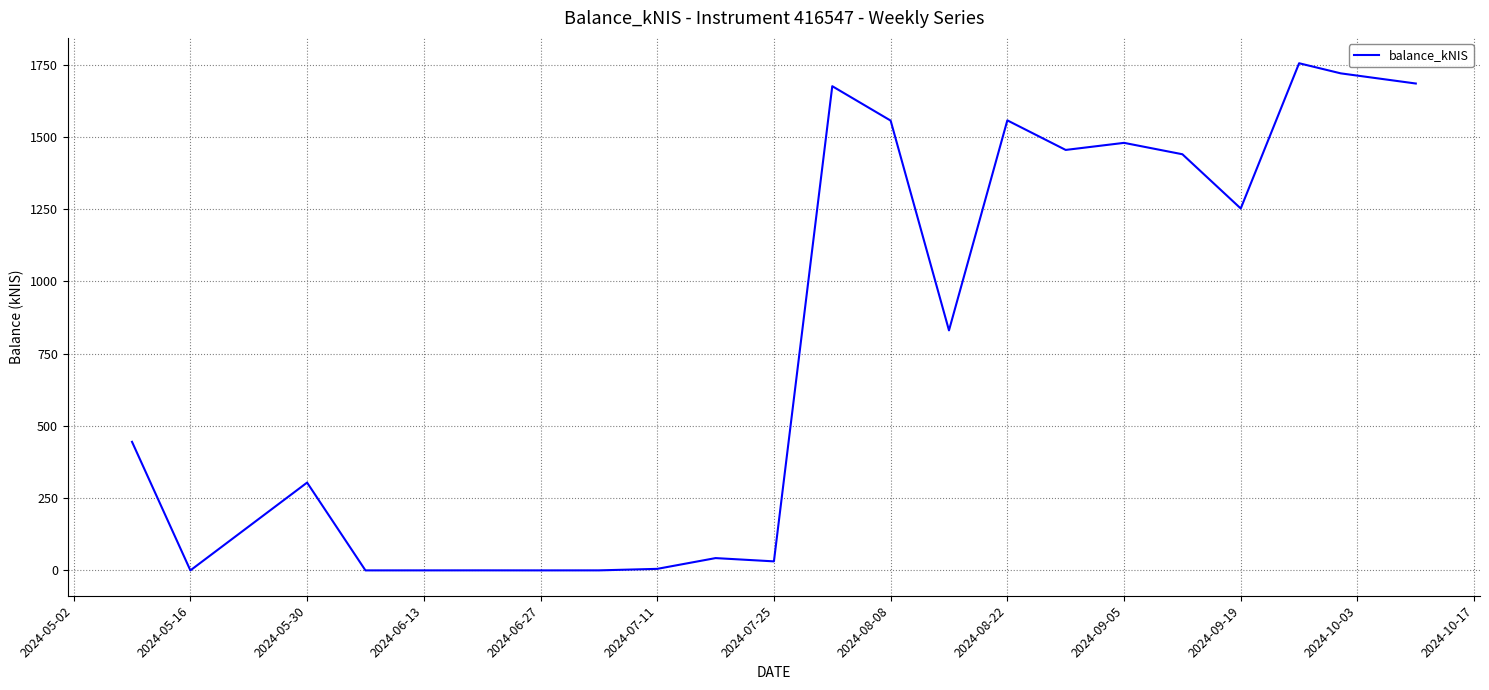

What is the maximum value shown in the chart?

1754.8